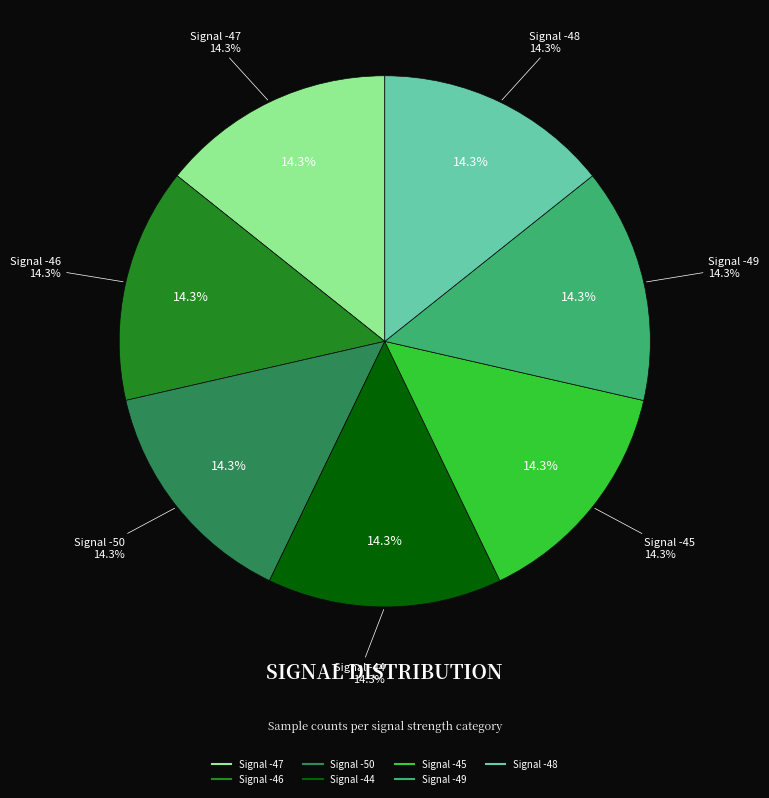

Is Signal -48 the majority of the pie?

No